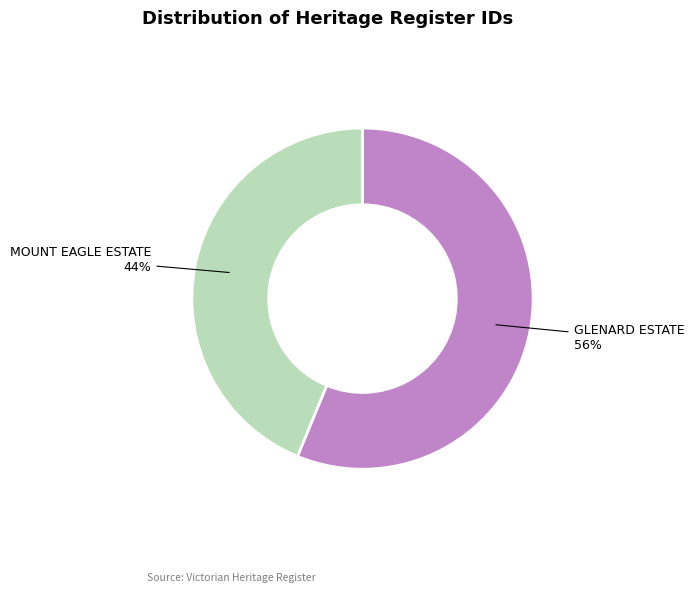

To the nearest percent, what percentage of the pie is MOUNT EAGLE ESTATE?

44%